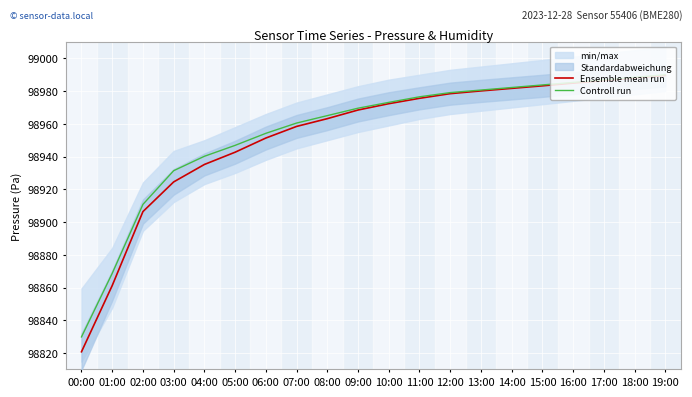

Reading left to right, what are all the values shown in this chart?

Ensemble mean run: 00:00=98820.7	01:00=98861.2	02:00=98906.4	03:00=98924.5	04:00=98935.2	05:00=98942.7	06:00=98951.3	07:00=98958.4	08:00=98963.2	09:00=98968.4	10:00=98972.3	11:00=98975.6	12:00=98978.4	13:00=98980.1	14:00=98981.7	15:00=98983.2	16:00=98984.9	17:00=98986.4	18:00=98988.0	19:00=98989.6
Controll run: 00:00=98829.8	01:00=98868.6	02:00=98910.8	03:00=98931.4	04:00=98940.2	05:00=98946.8	06:00=98954.2	07:00=98960.5	08:00=98965.0	09:00=98969.6	10:00=98973.1	11:00=98976.5	12:00=98979.1	13:00=98980.6	14:00=98982.2	15:00=98983.8	16:00=98985.3	17:00=98986.9	18:00=98988.4	19:00=98990.0